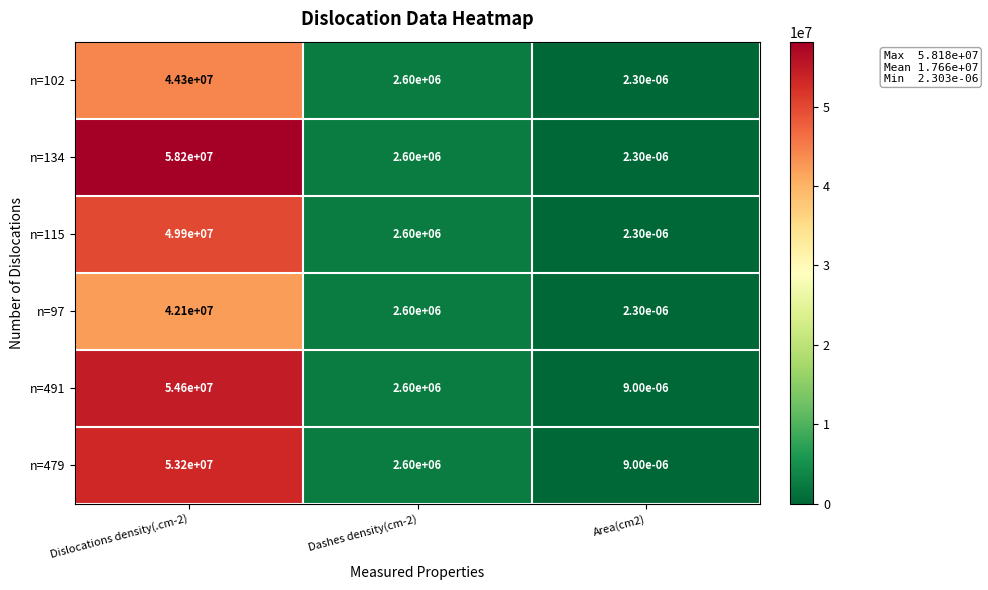

Is the value of n=97 at Dislocations density(.cm-2) greater than the value of n=102 at Area(cm2)?

Yes